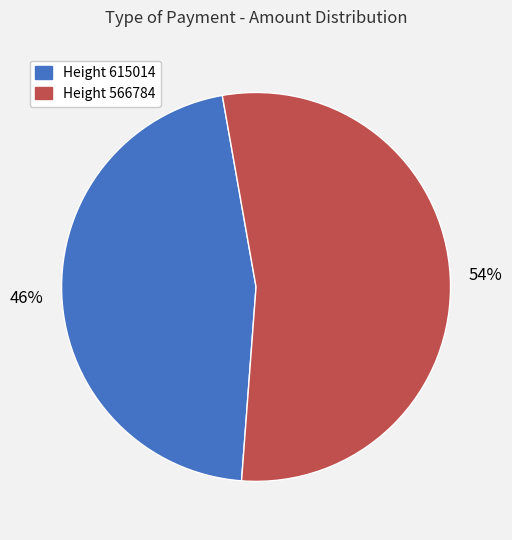

To the nearest percent, what is the average slice percentage?

50%